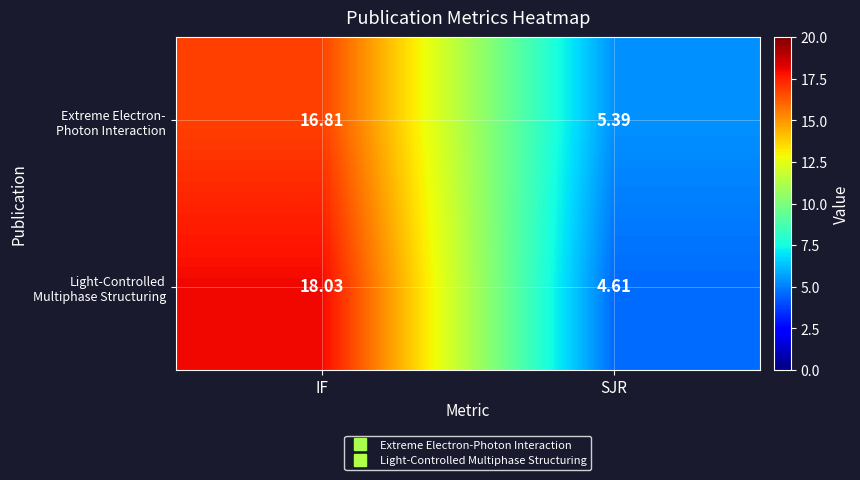

At which category is the sum across all series the highest?

IF